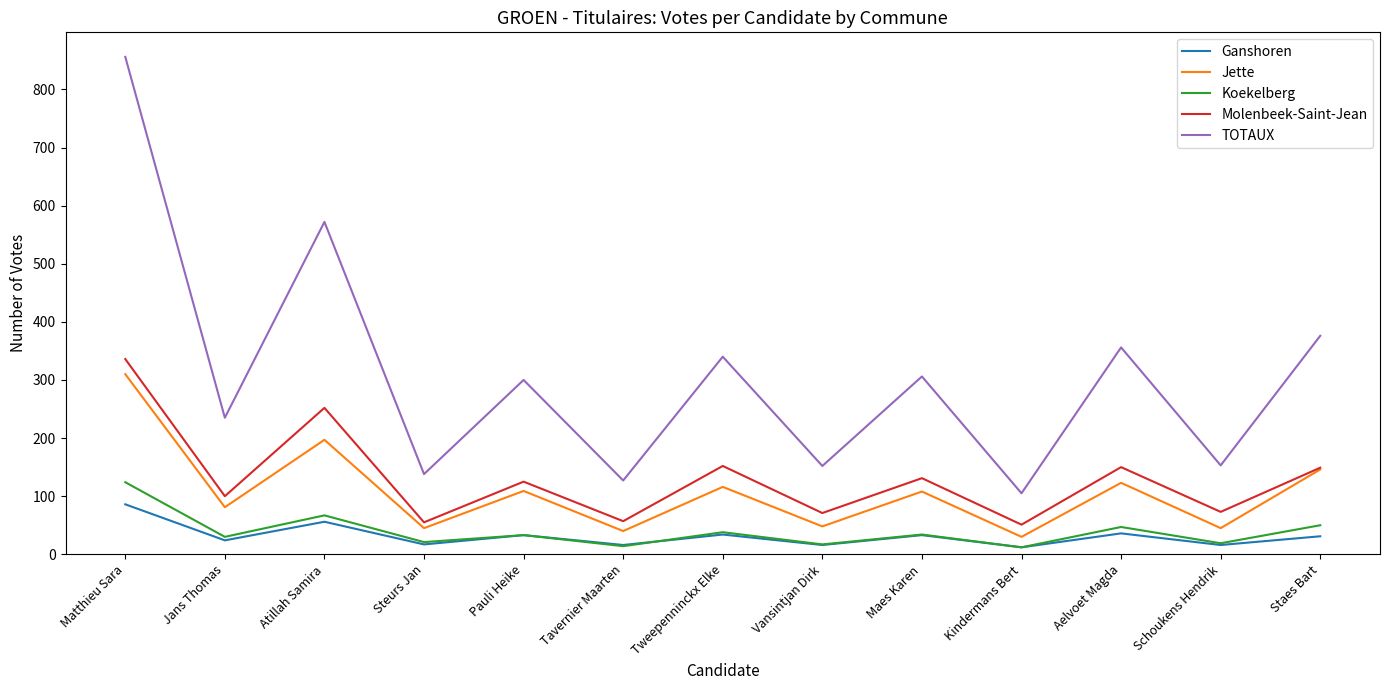

What is the greatest value displayed?

856